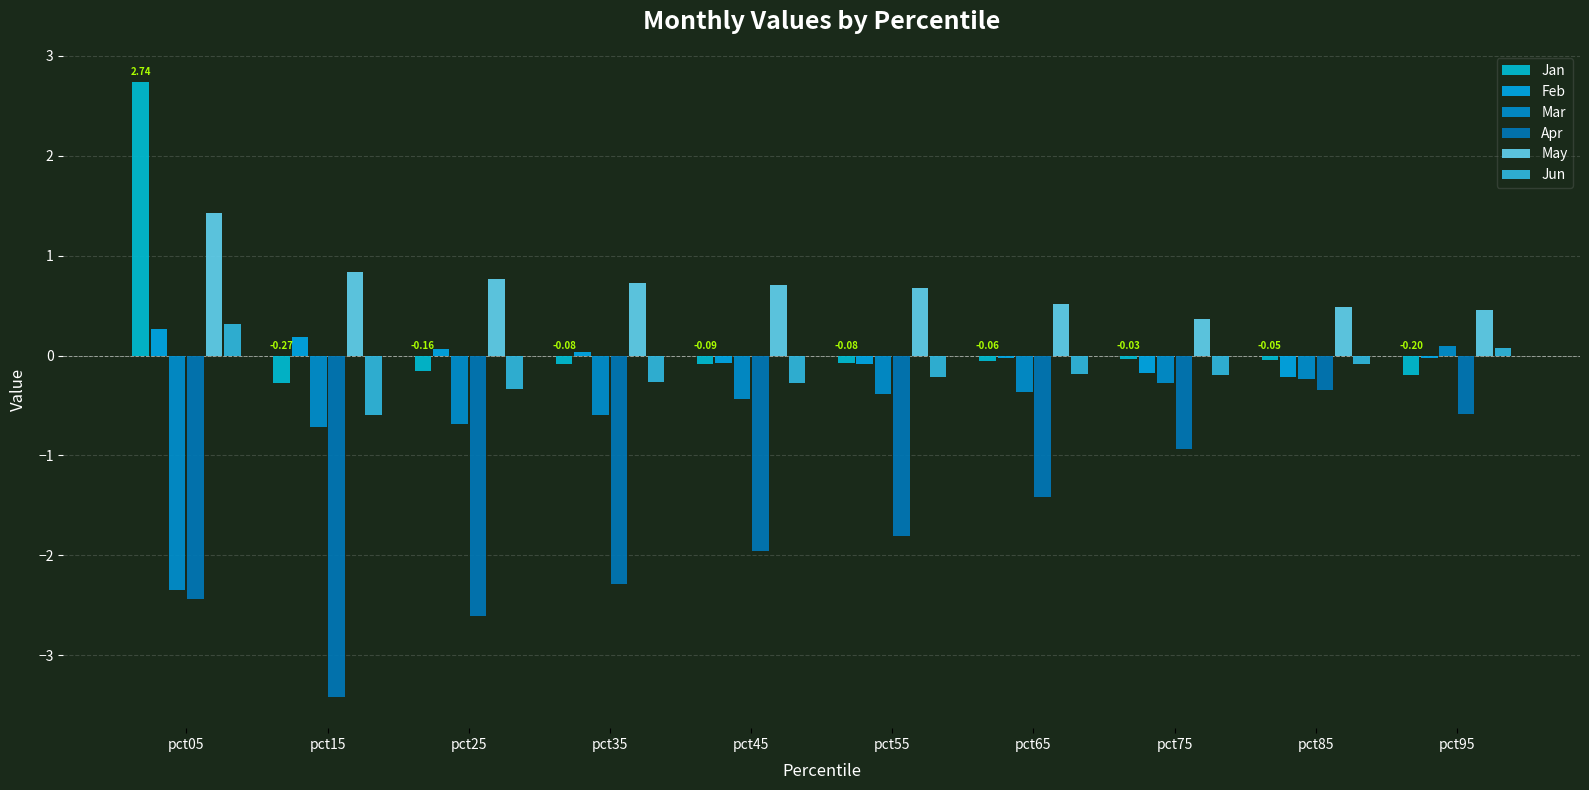

What is the difference between the maximum and minimum values in the May series?

1.1